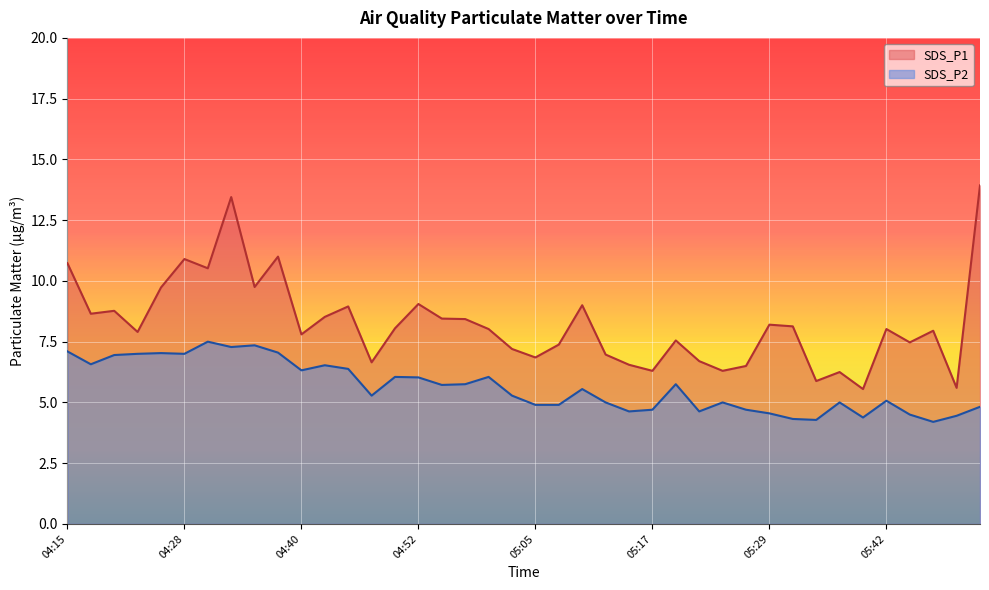

How many categories are shown in the chart?

40